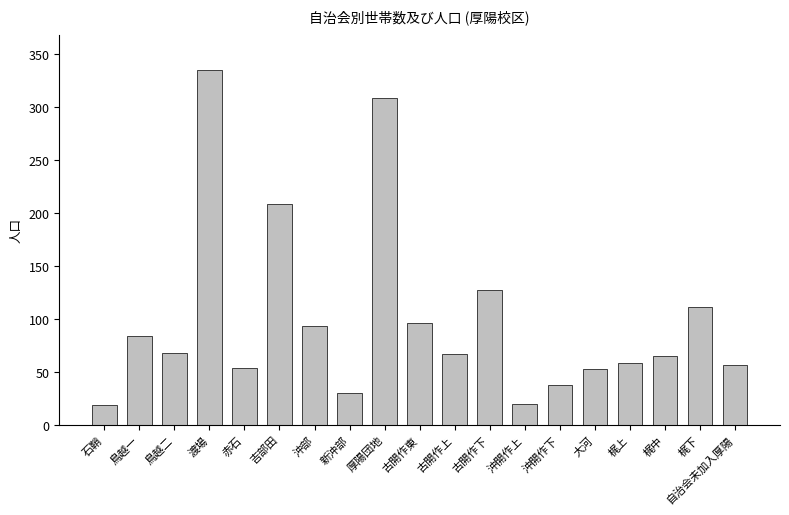

How many series are shown in this chart?

1